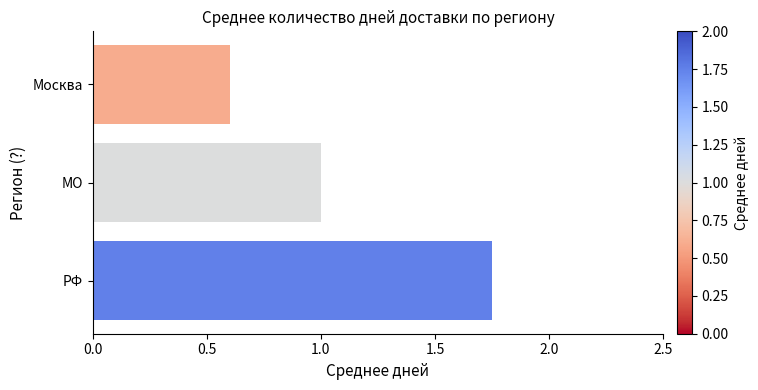

What is the label of the 2nd bar from the bottom?

МO